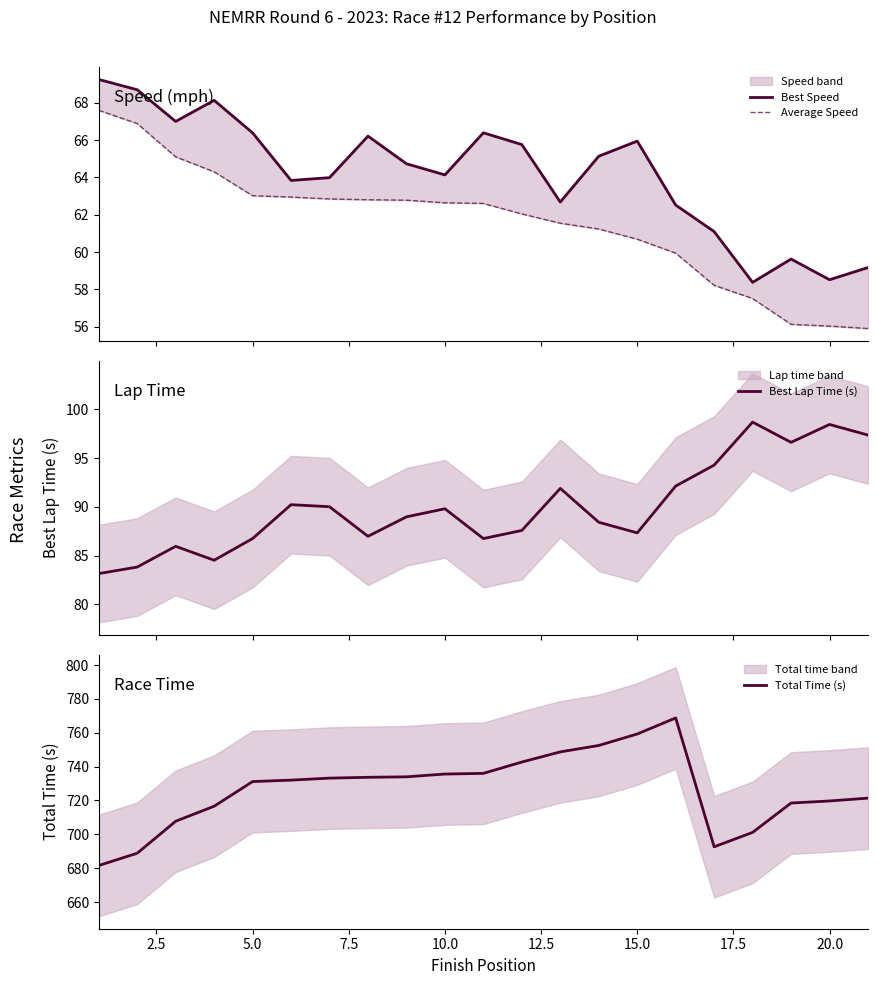

How many values in the Best Lap Time (s) series are below 88?

9